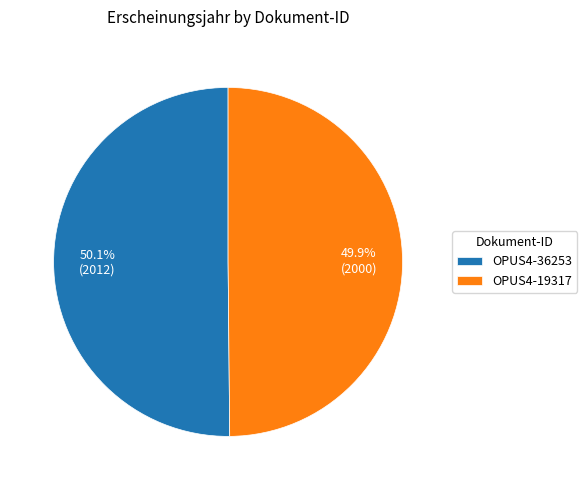

To the nearest percent, what is the combined percentage of OPUS4-19317 and OPUS4-36253?

100%